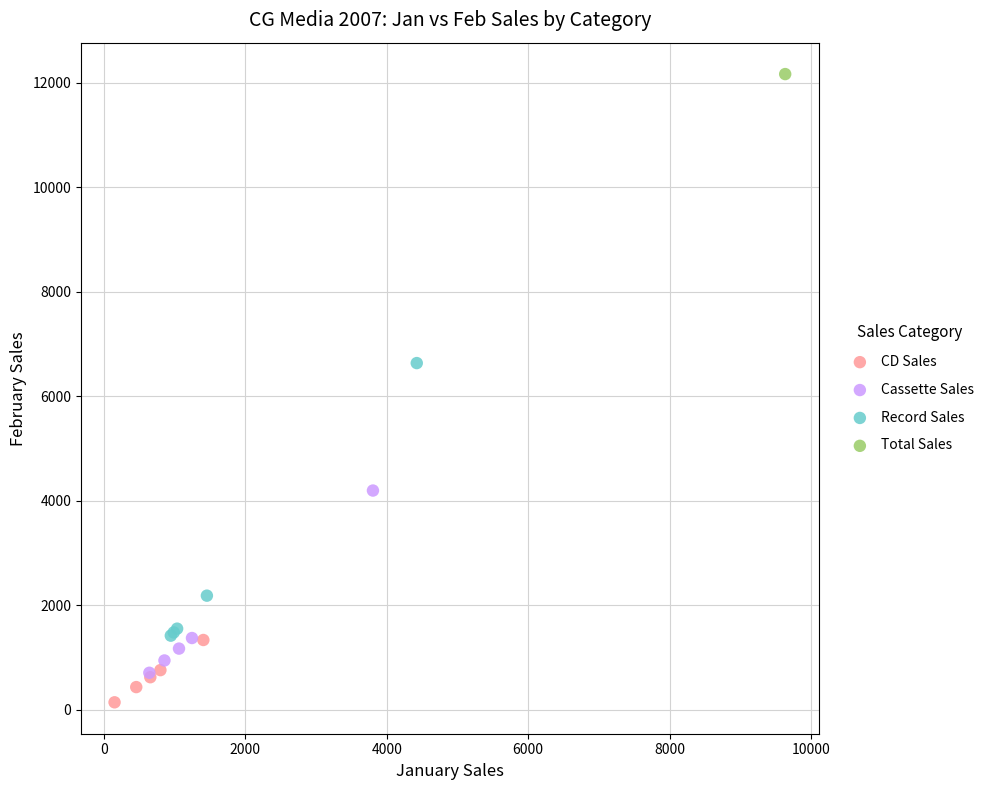

What are all the series names shown in the legend?

CD Sales, Cassette Sales, Record Sales, Total Sales